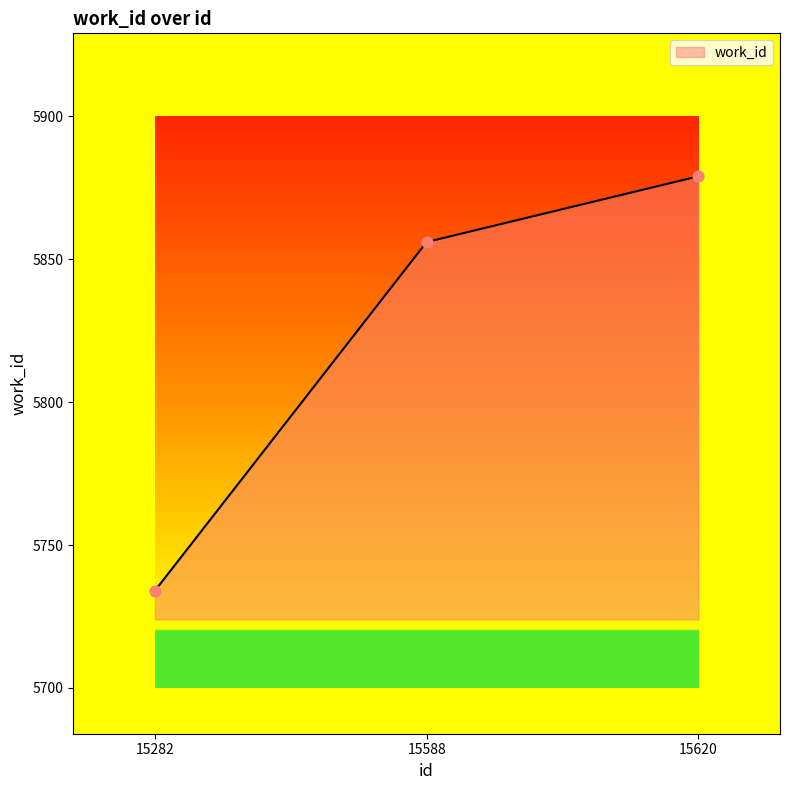

What is the change in value from 15588 to 15620?

+23